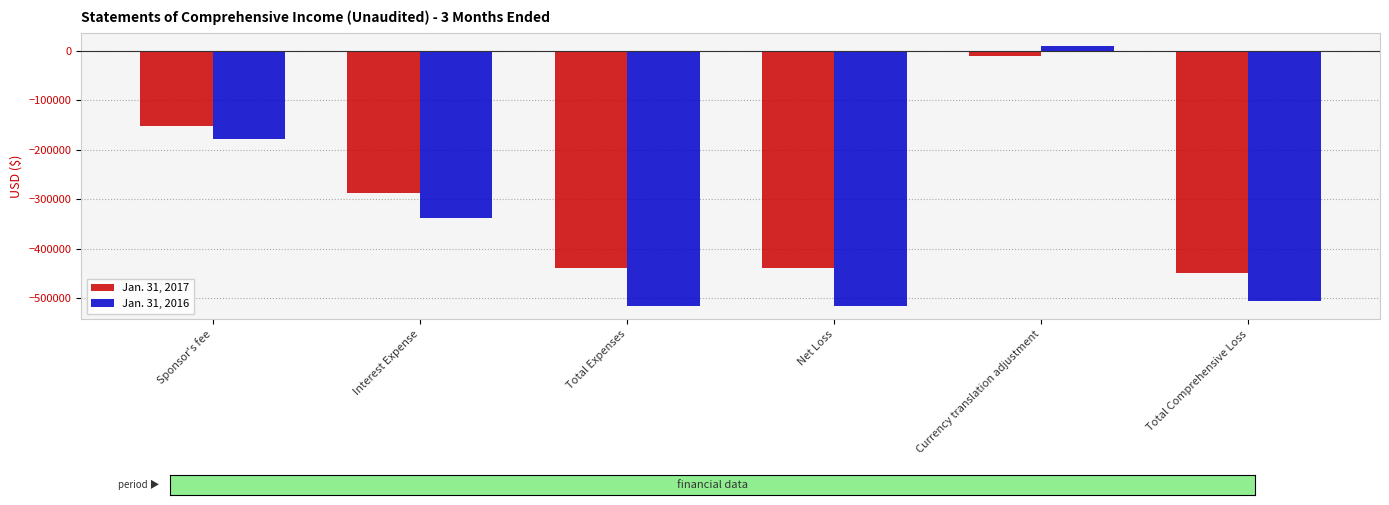

What is the label of the 6th bar from the left?

Total Comprehensive Loss